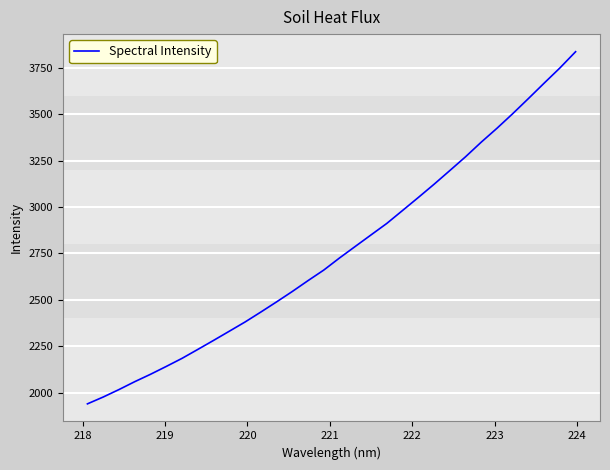

What is the difference between the maximum and minimum values?

1895.5